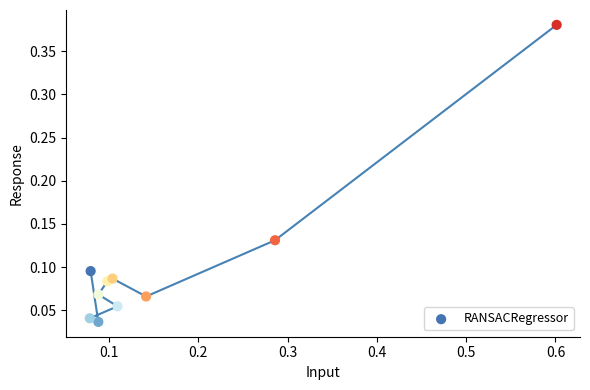

What is the range of Y values (max minus min)?

0.3